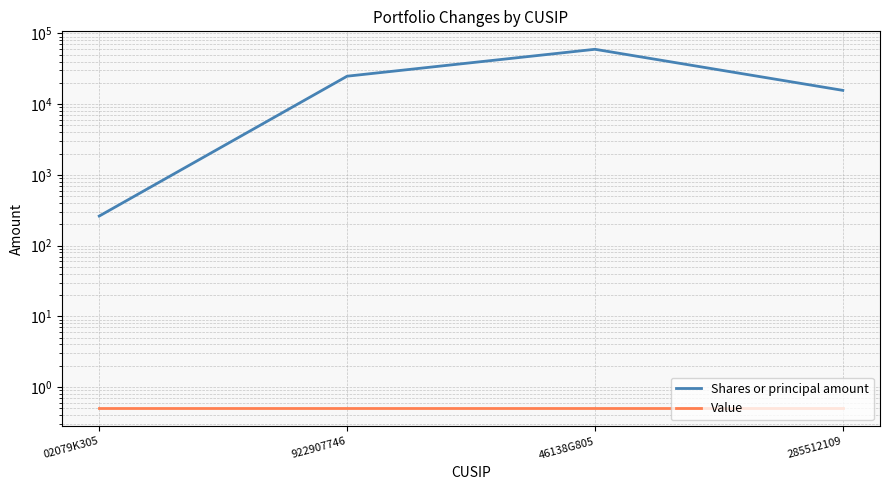

Reading left to right, what are all the values shown in this chart?

Shares or principal amount: 02079K305=262.0	922907746=24891.0	46138G805=59788.0	285512109=15694.0
Value: 02079K305=0.5	922907746=0.5	46138G805=0.5	285512109=0.5